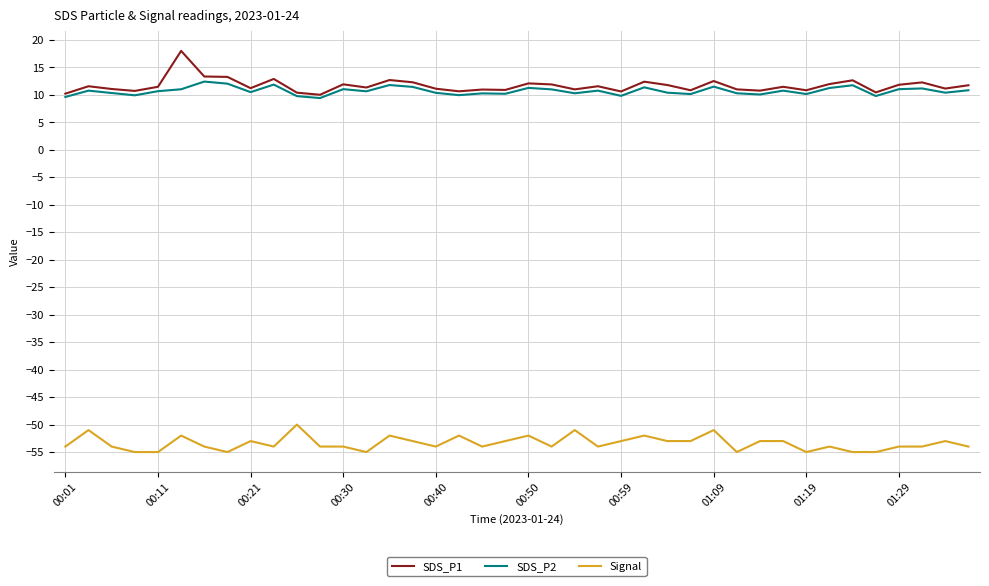

What is the minimum value for Signal?

-55.0